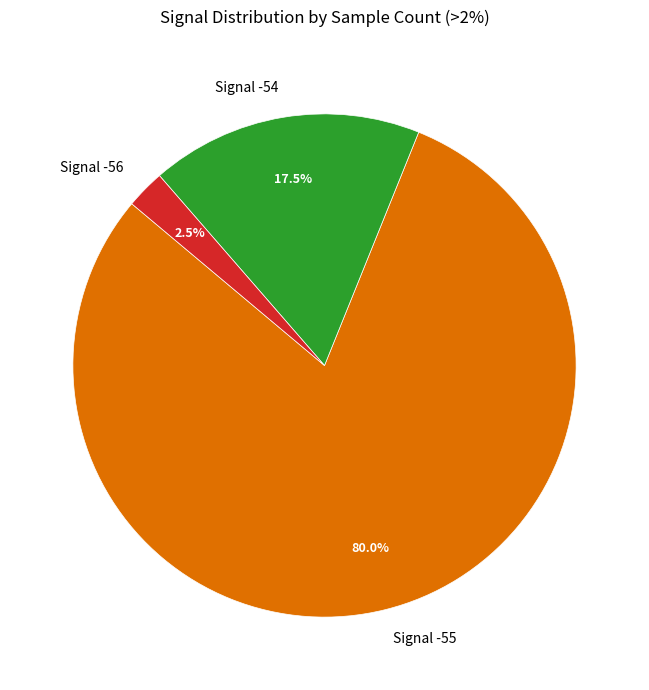

Combined, what portion of the pie is Signal -55 and Signal -56?

82.5%